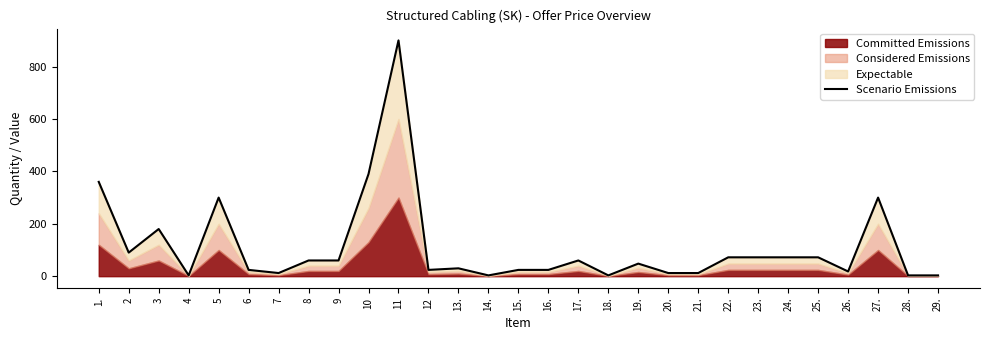

How many values are below 48?

14